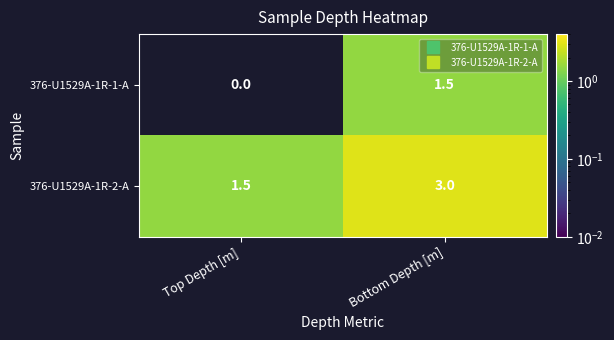

What is the spread (max minus min) of values at Top Depth [m]?

1.5